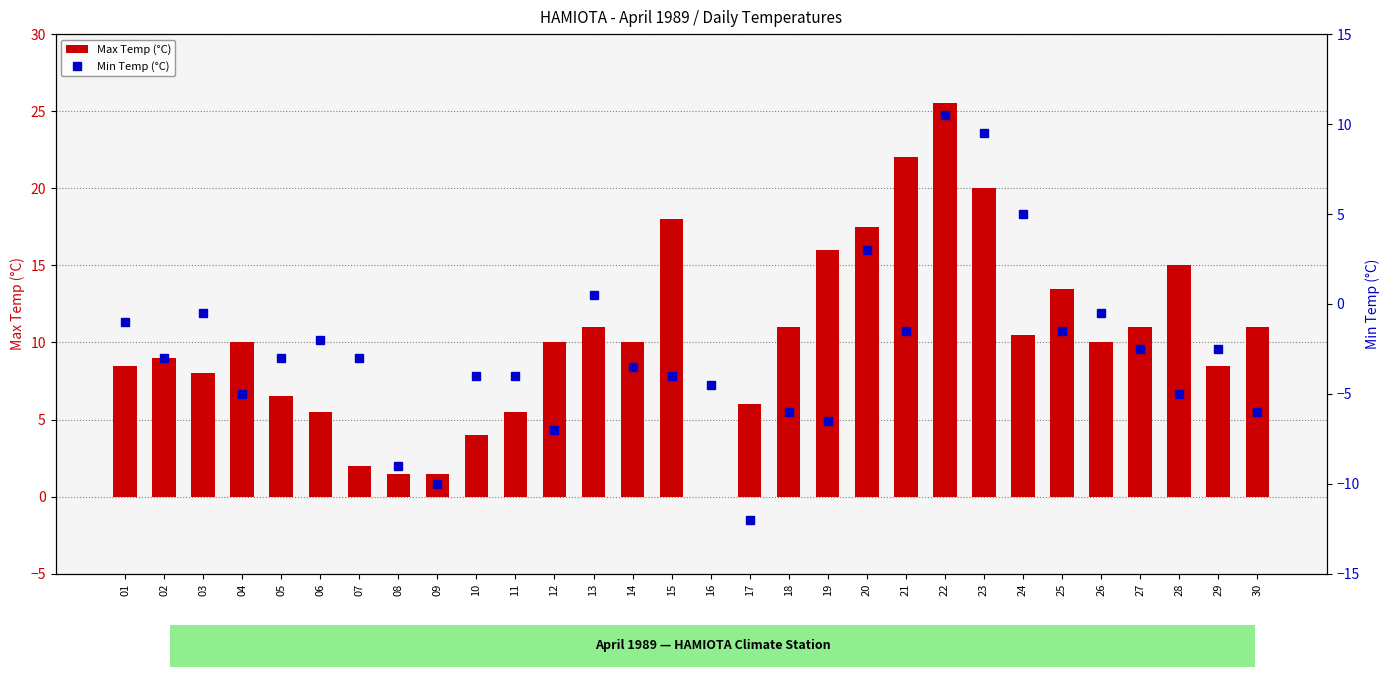

What is the difference between the highest and lowest values at 09?

11.5